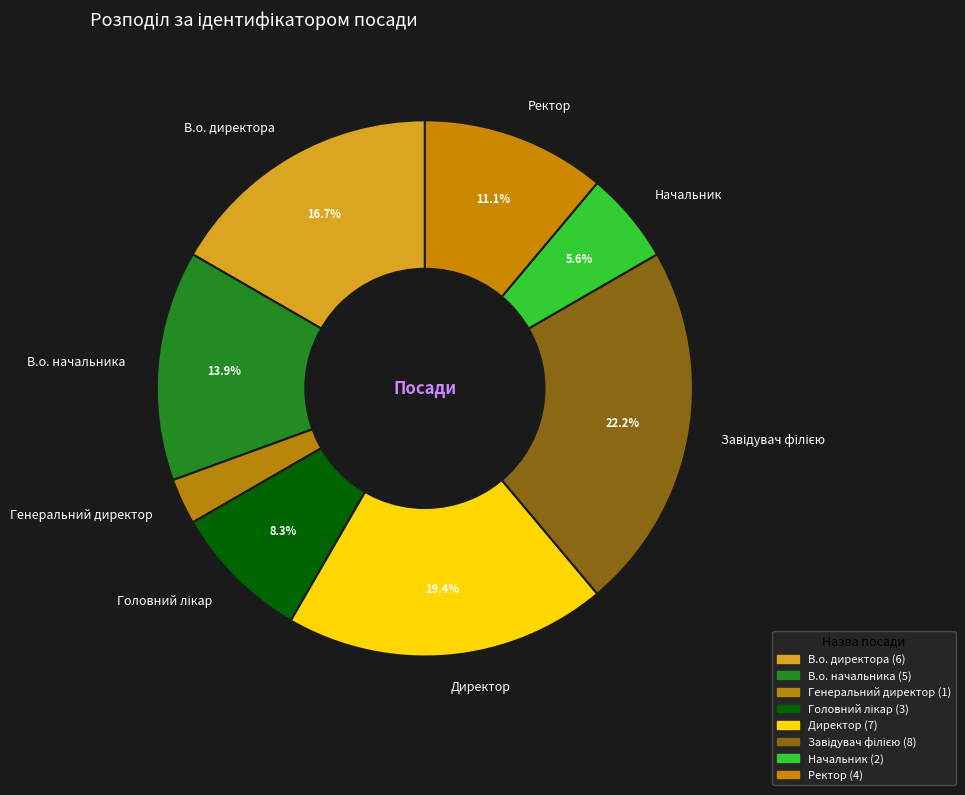

How many segments does this pie chart have?

8